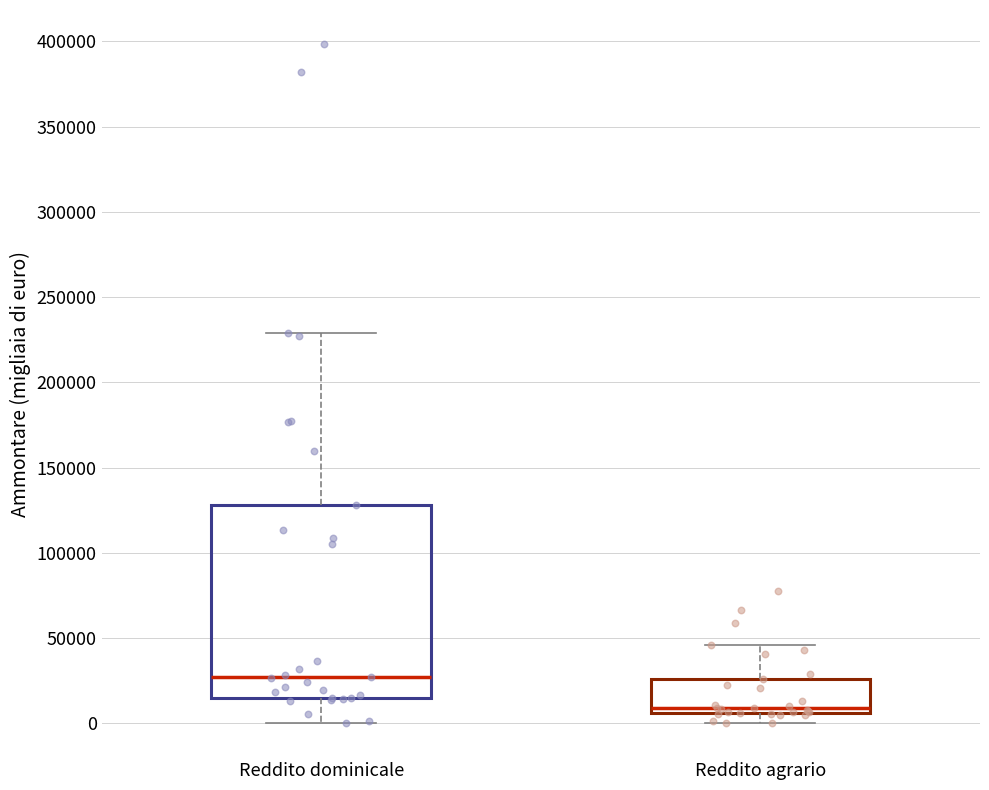

Comparing the boxes themselves (not the whiskers), which one is the tallest?

Reddito dominicale